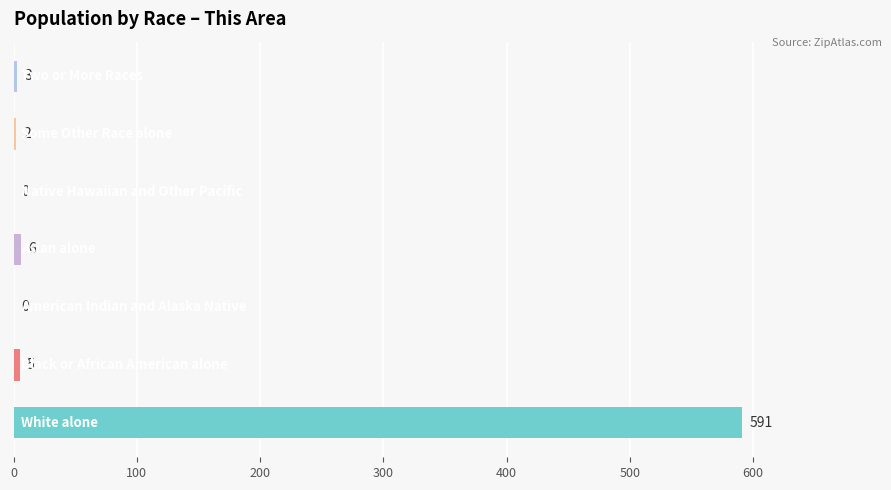

Are the bars grouped side by side (vs. stacked)?

No